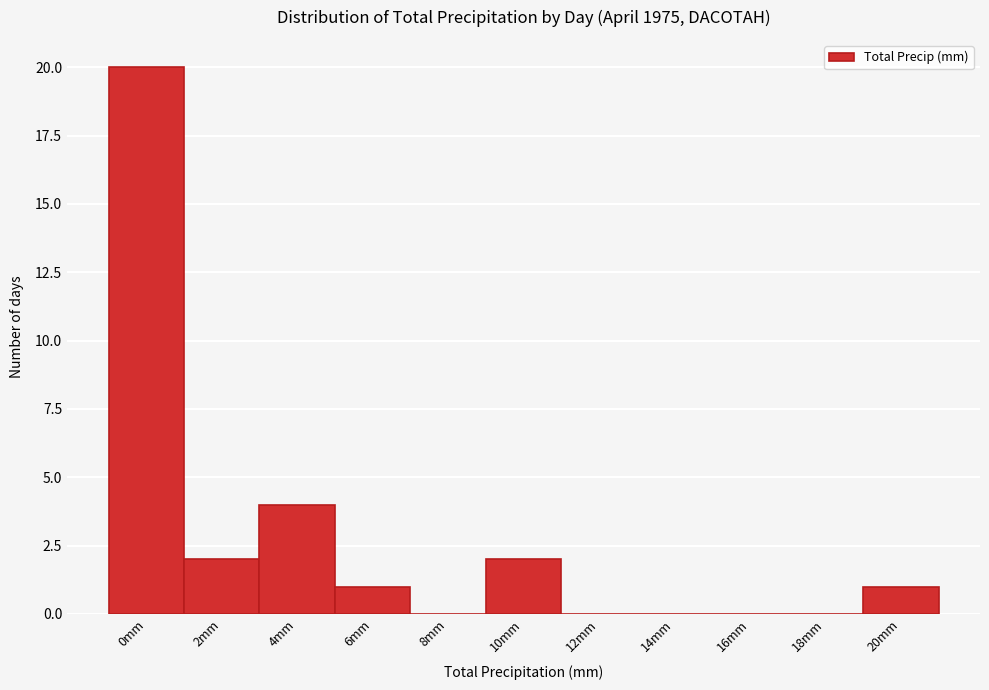

Reading right to left, what are all the values shown in this chart?

20mm=1	18mm=0	16mm=0	14mm=0	12mm=0	10mm=2	8mm=0	6mm=1	4mm=4	2mm=2	0mm=20